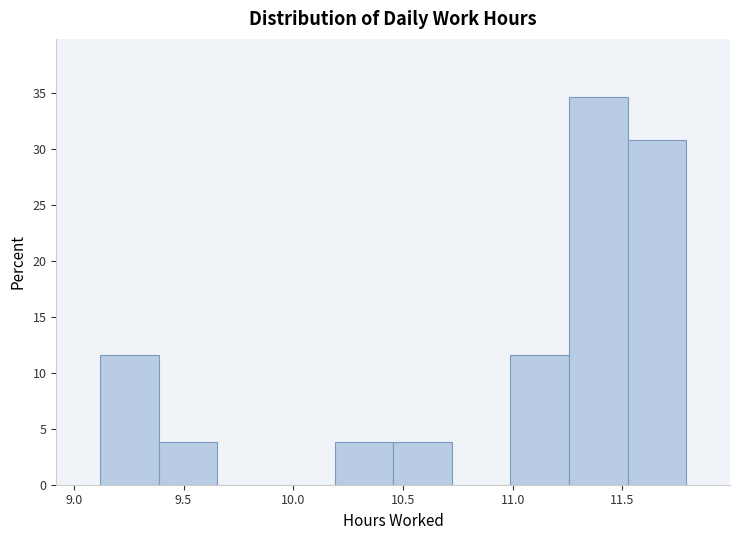

Reading left to right, list every bar in this chart as the range it spans on the x-axis followed by its height. Neither the bar edges nor the heights are printed on the chart, so give them approximately, as read against the axes.

9.10 to 9.40: 11.5
9.40 to 9.65: 4.0
9.65 to 9.90: 0
9.90 to 10.20: 0
10.20 to 10.45: 4.0
10.45 to 10.70: 4.0
10.70 to 11.00: 0
11.00 to 11.25: 11.5
11.25 to 11.50: 34.5
11.50 to 11.80: 31.0